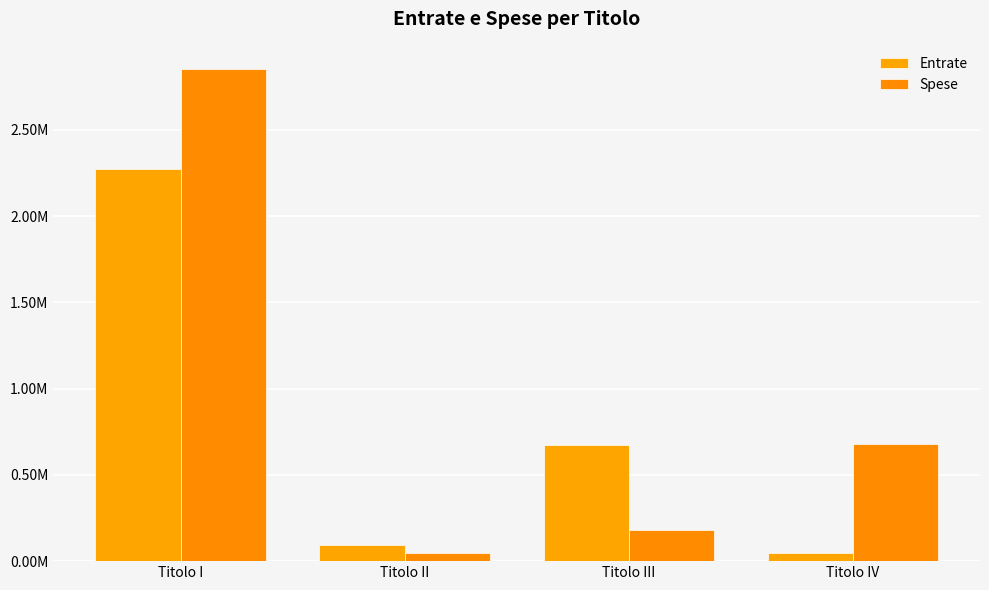

What is the difference between the second highest and minimum values in the Entrate series?

620486.7